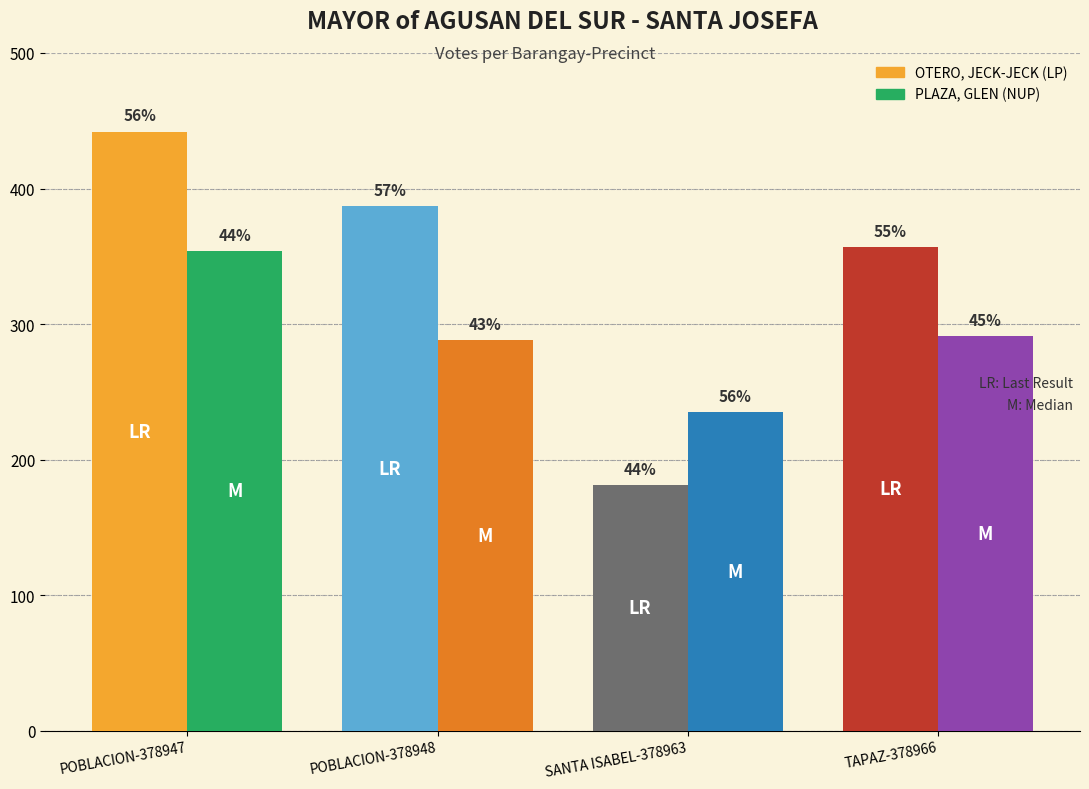

How many groups of bars are there?

4